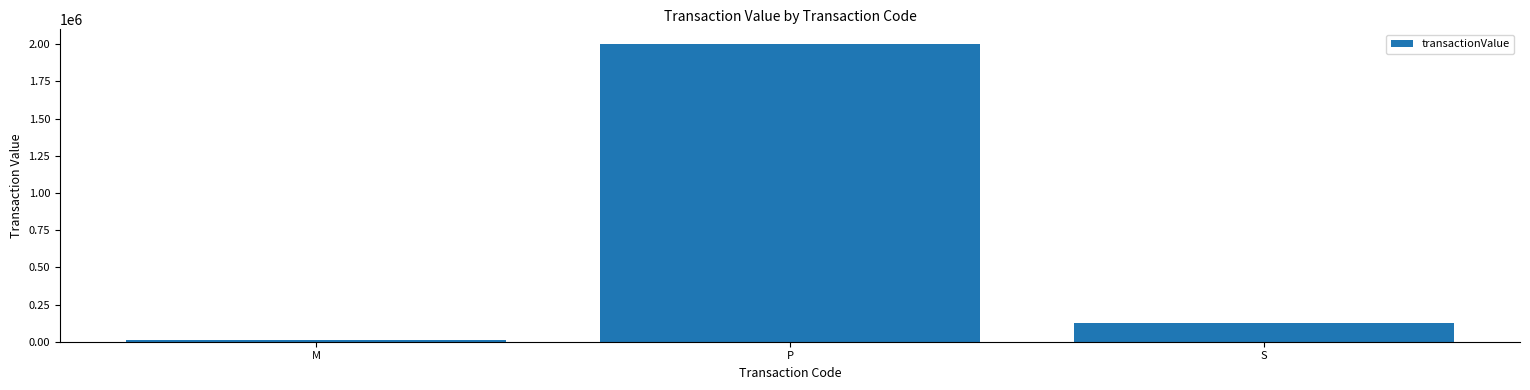

List the labels in order of value, largest first.

P, S, M